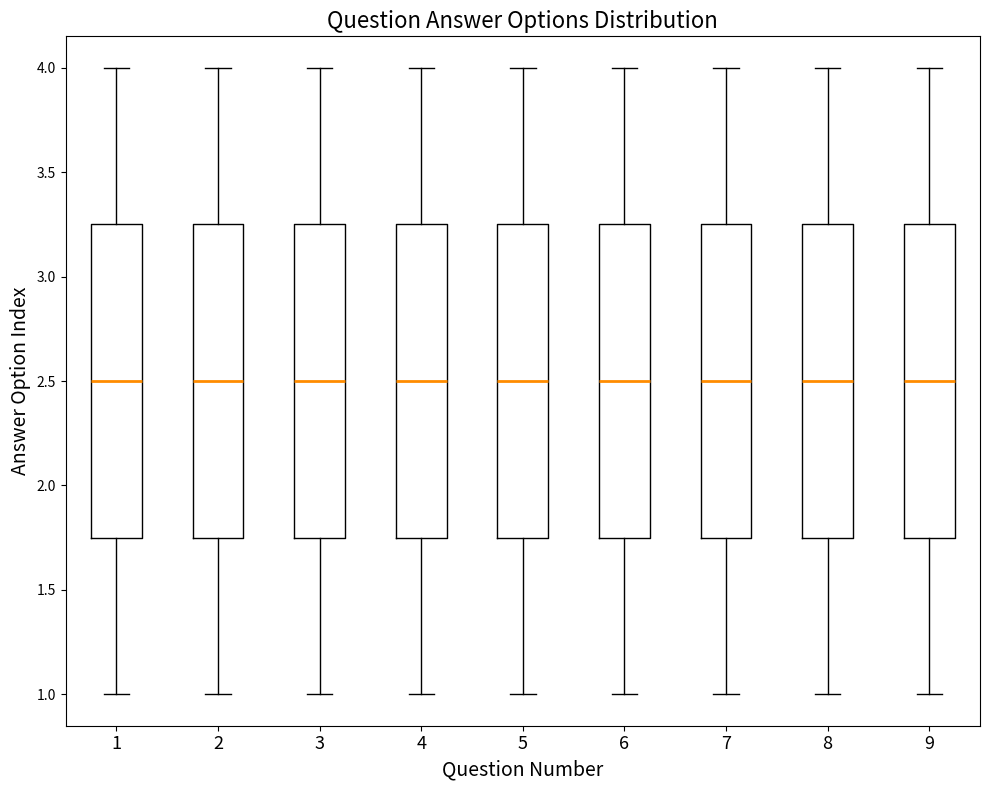

Reading left to right, read every box against the y-axis: the position of its median line, the range the box covers, and the ends of its whiskers. The values are not printed on the chart, so give them approximately, as read against the axis.

1: median 2.50, box 1.75 to 3.25, whiskers 1.00 to 4.00
2: median 2.50, box 1.75 to 3.25, whiskers 1.00 to 4.00
3: median 2.50, box 1.75 to 3.25, whiskers 1.00 to 4.00
4: median 2.50, box 1.75 to 3.25, whiskers 1.00 to 4.00
5: median 2.50, box 1.75 to 3.25, whiskers 1.00 to 4.00
6: median 2.50, box 1.75 to 3.25, whiskers 1.00 to 4.00
7: median 2.50, box 1.75 to 3.25, whiskers 1.00 to 4.00
8: median 2.50, box 1.75 to 3.25, whiskers 1.00 to 4.00
9: median 2.50, box 1.75 to 3.25, whiskers 1.00 to 4.00